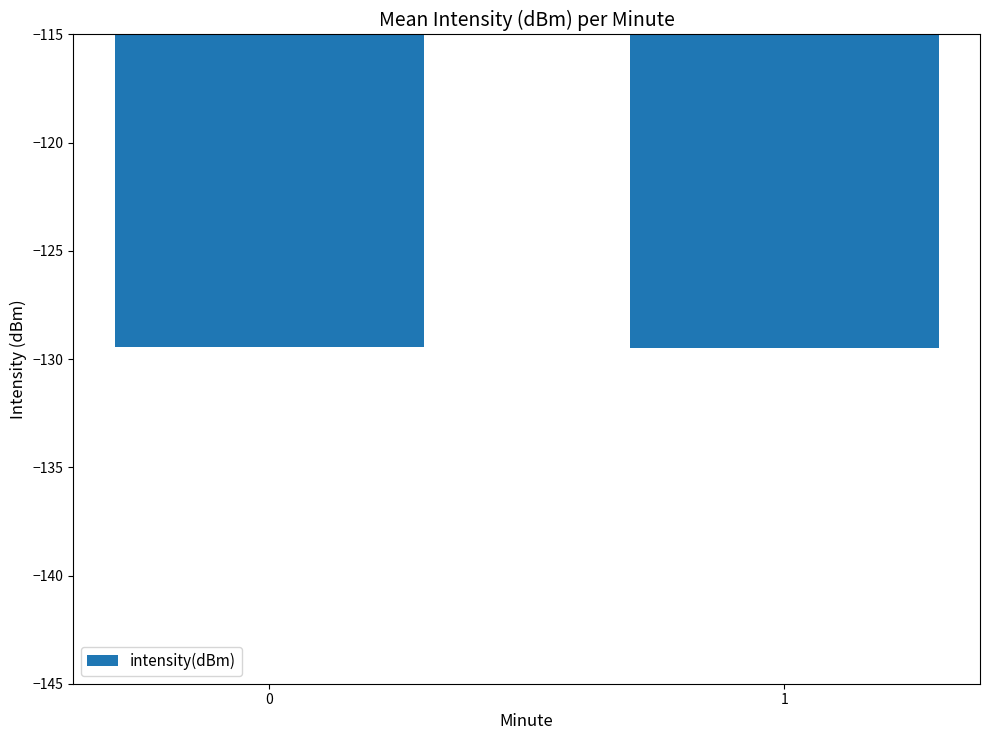

What is the value of the 2nd bar from the left?

-129.5